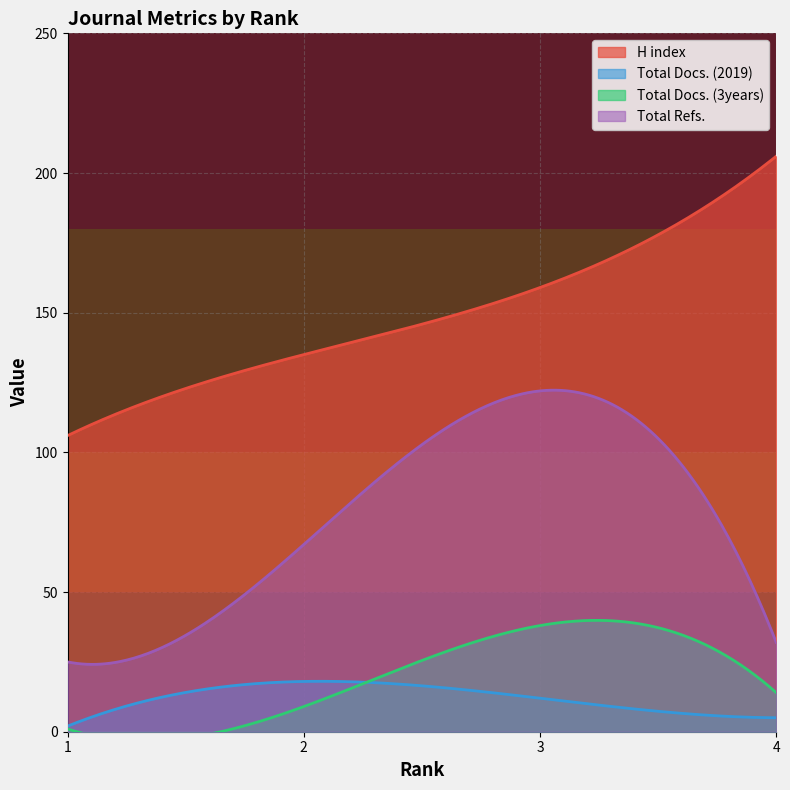

What is the average value of the Total Docs. (2019) series?

12.1